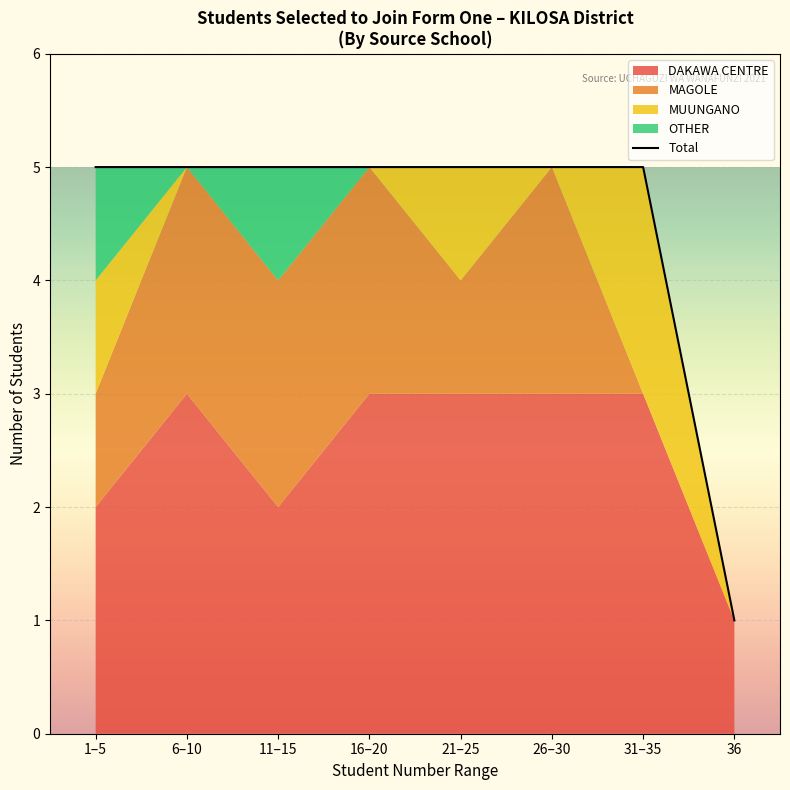

Approximately how many times larger is the value at 26–30 compared to 6–10?

1.0